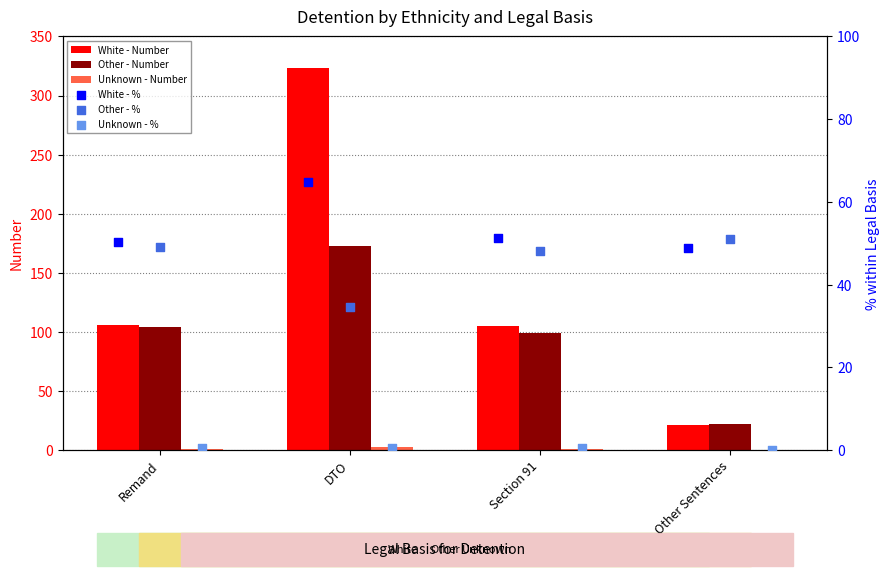

At how many categories does at least one series exceed 244?

1